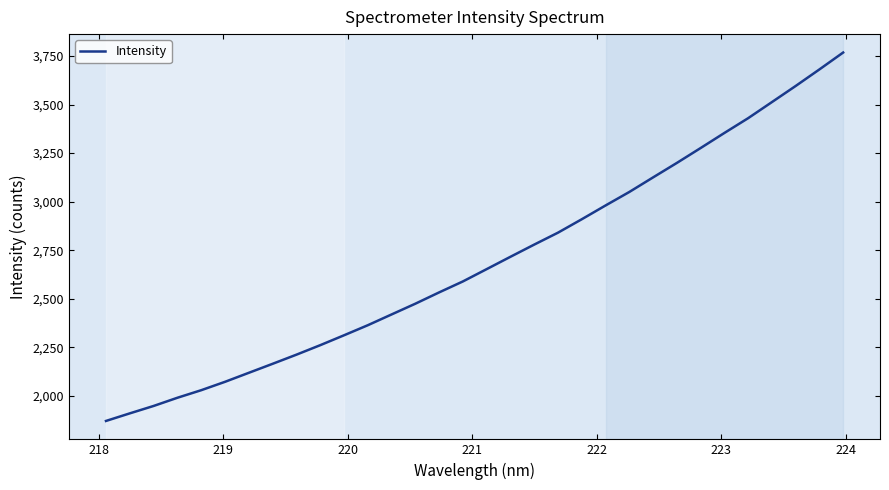

What is the greatest value displayed?

3767.5